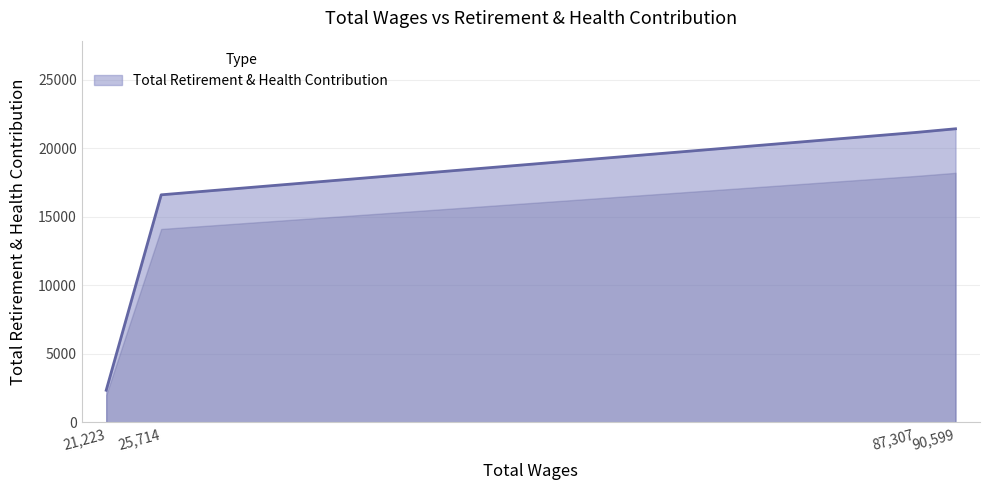

True or false: the data shows 22272 at 25,714.

False